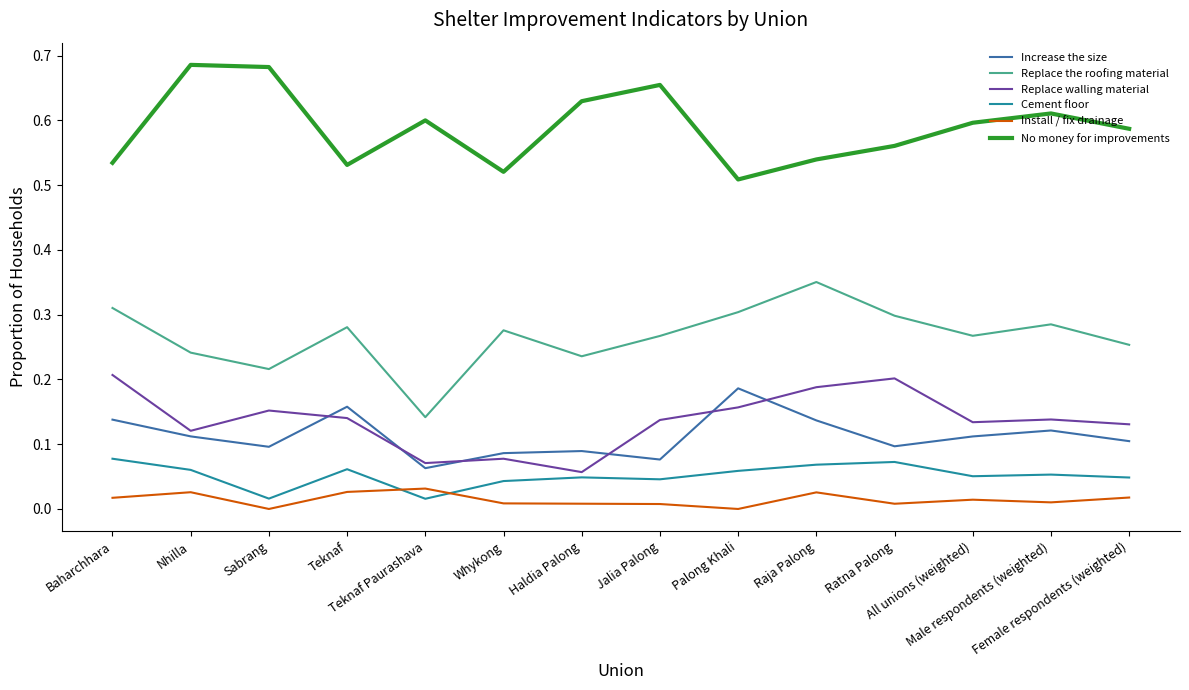

The Increase the size series shows 0.1 at Raja Palong. True or false?

True